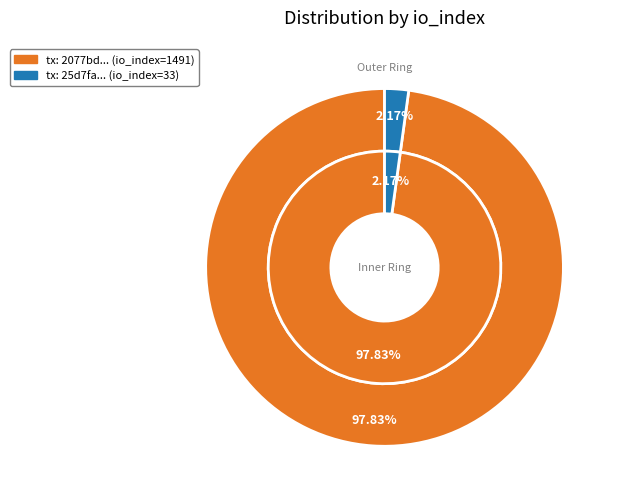

To the nearest percent, what is the difference between the 0 and 1 slice percentages?

96%